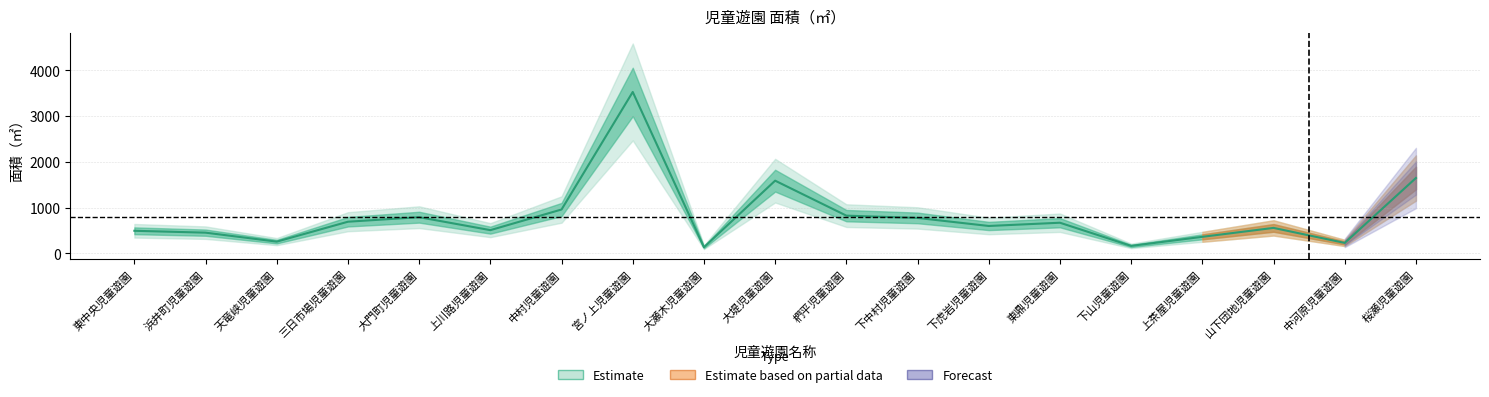

How many categories are shown in the chart?

19